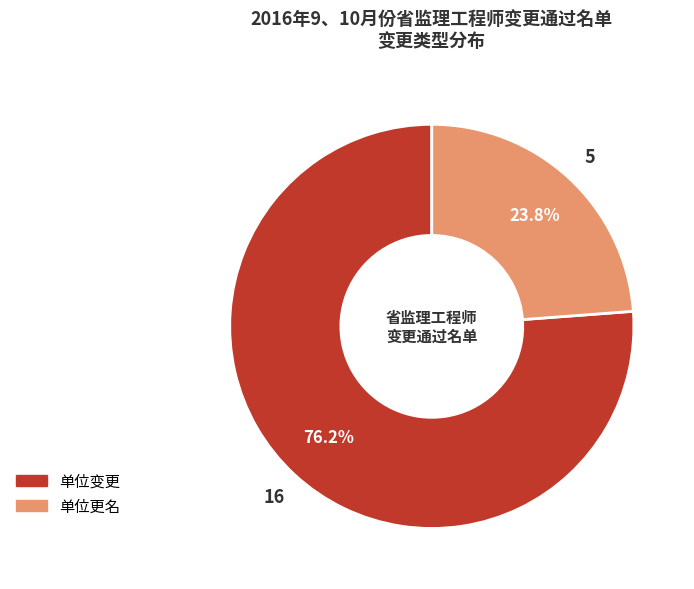

Does 单位更名 represent more than half of the total?

No